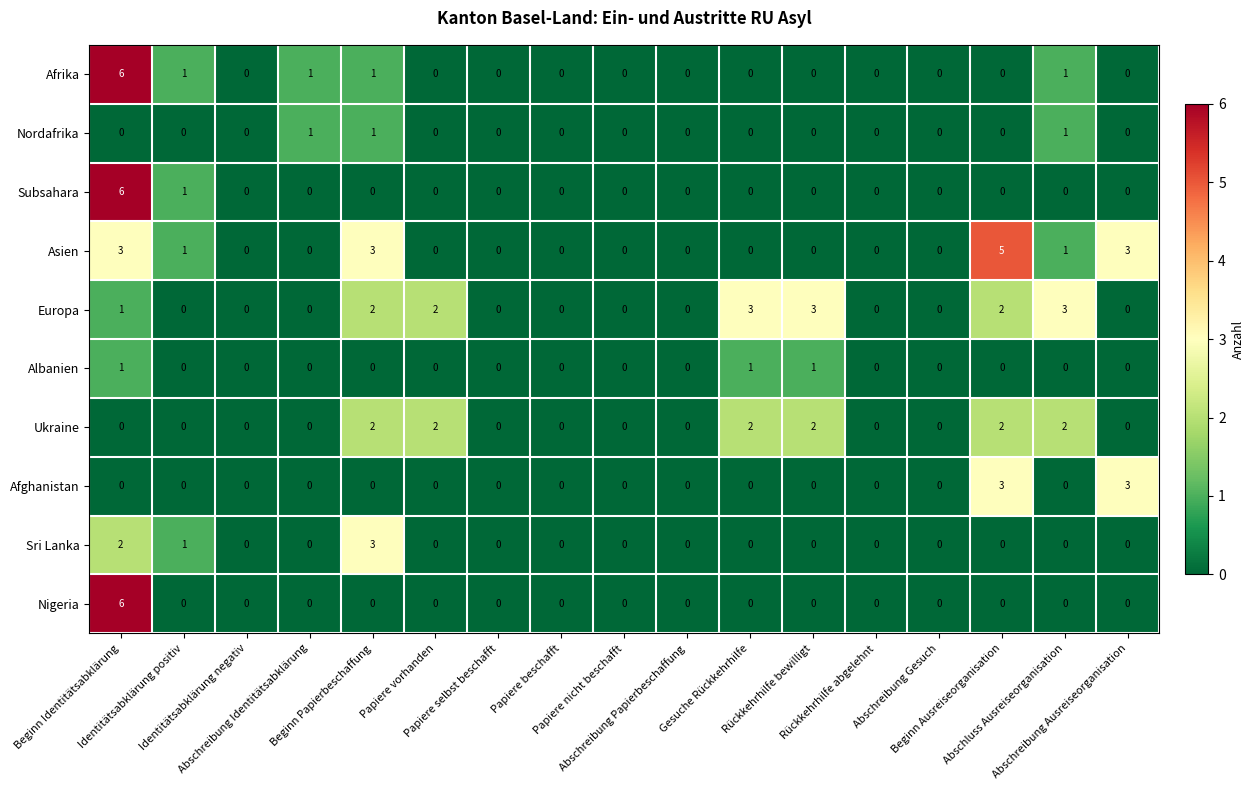

How many Europa values are between 0 and 2?

14